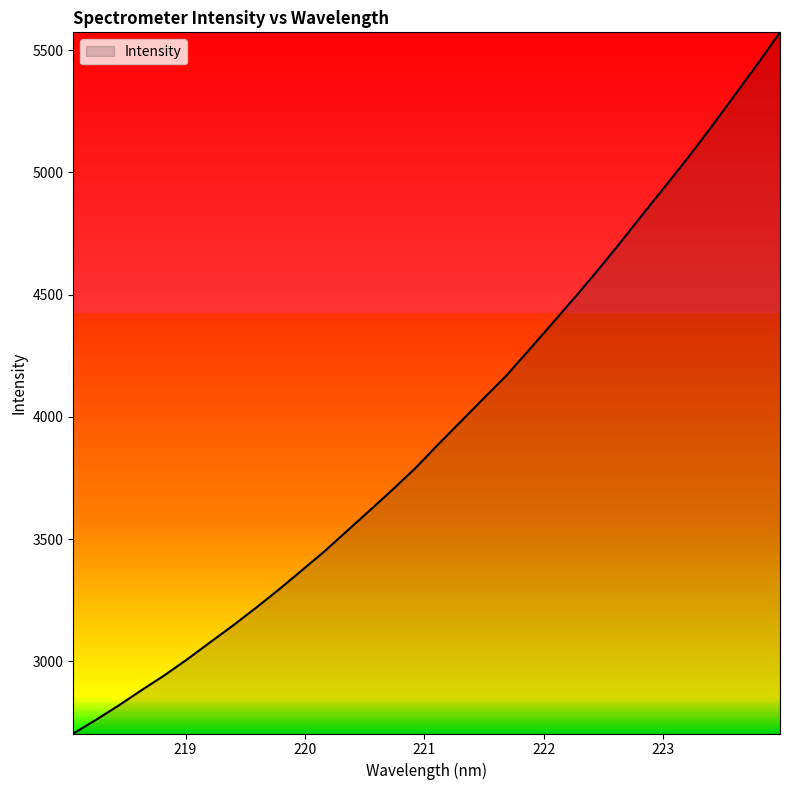

What is the smallest value displayed?

2704.8